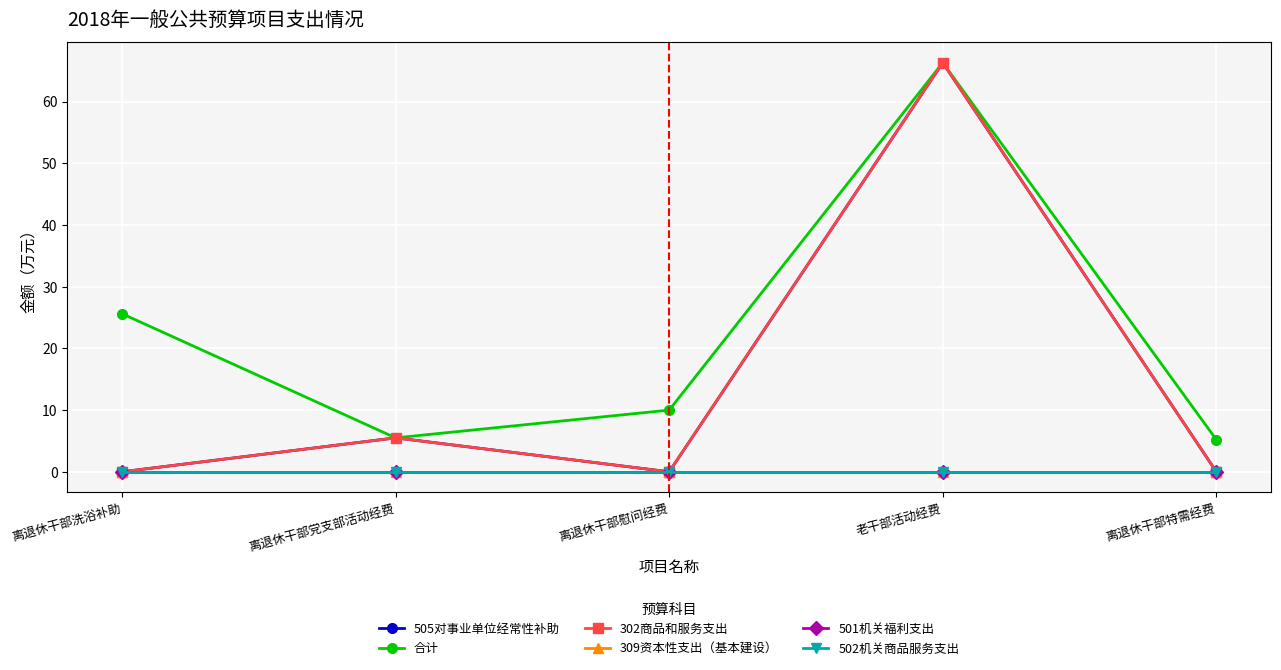

The value of 502机关商品服务支出 at 离退休干部特需经费 is 0.0. True or false?

True